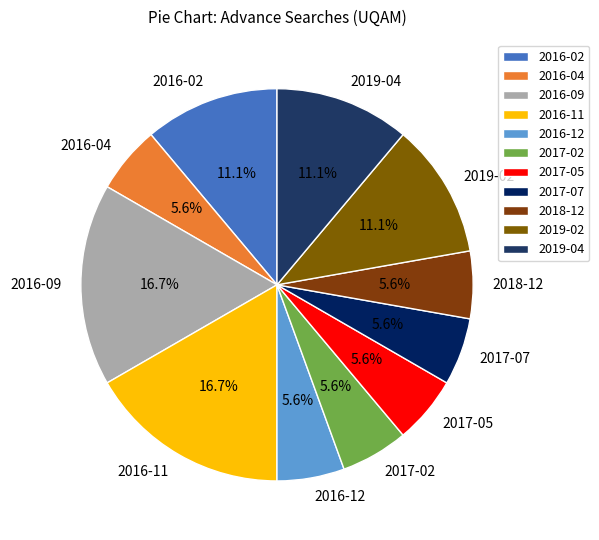

Is it true that 2016-02 is 22% of the pie?

False